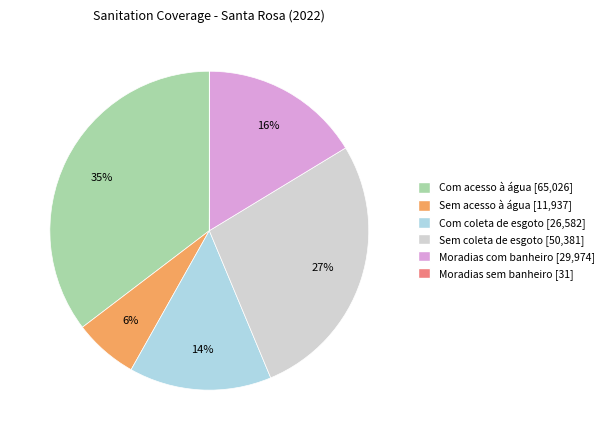

What percentage is the Moradias com banheiro slice, to the nearest percent?

16%